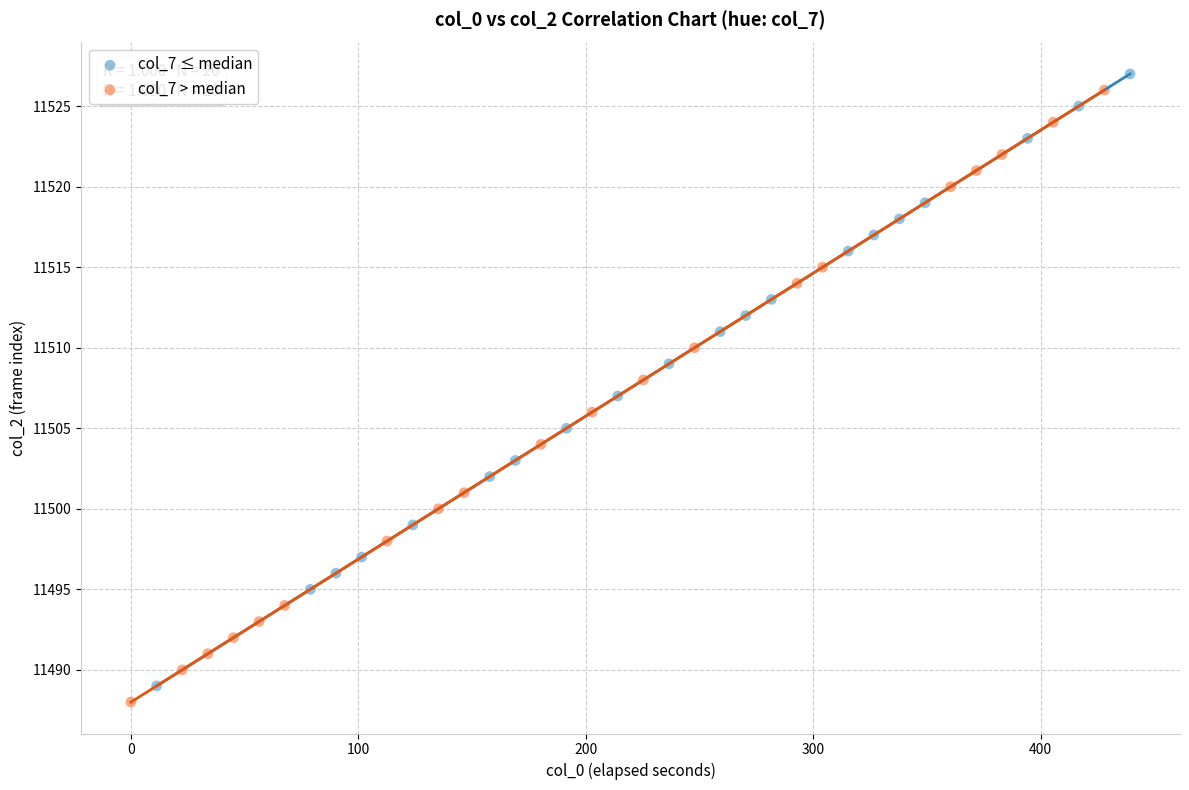

Which series reaches the maximum Y coordinate?

col_7 ≤ median